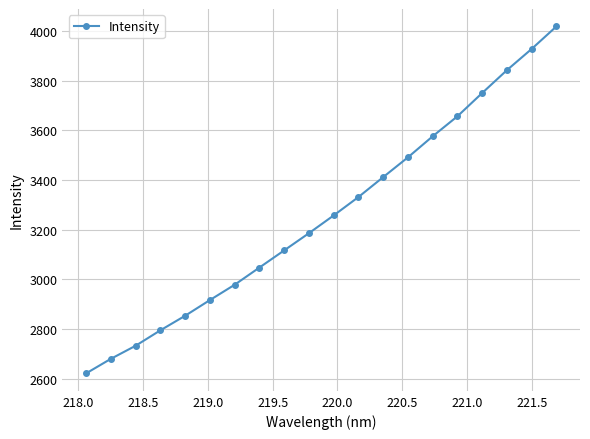

What is the average value?

3259.9